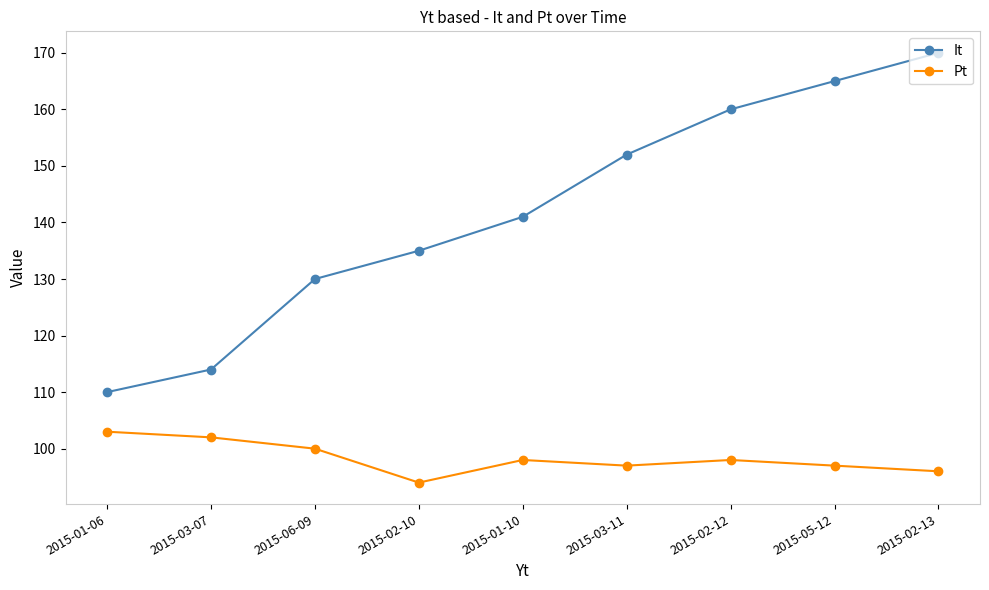

What are all the series names shown in the legend?

It, Pt